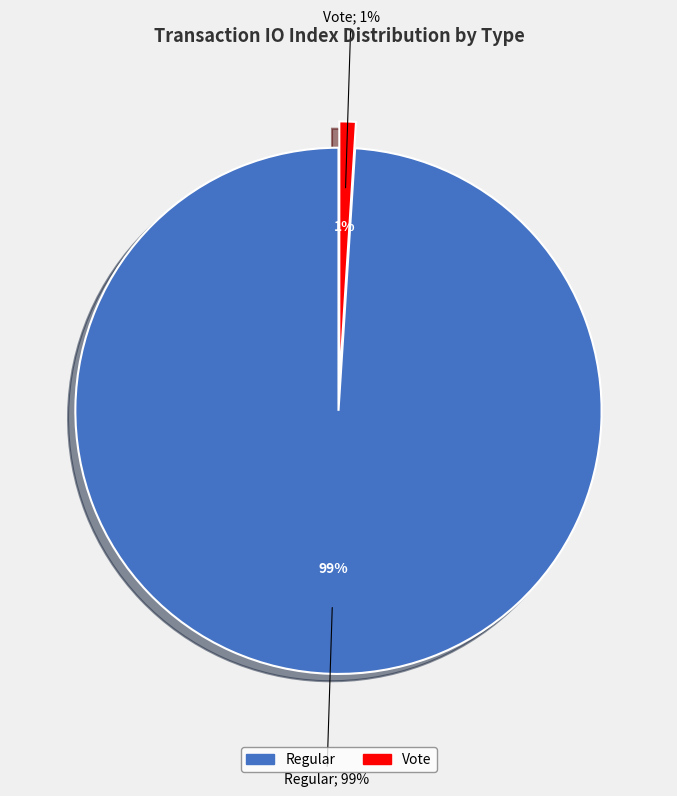

What is the majority slice?

Regular